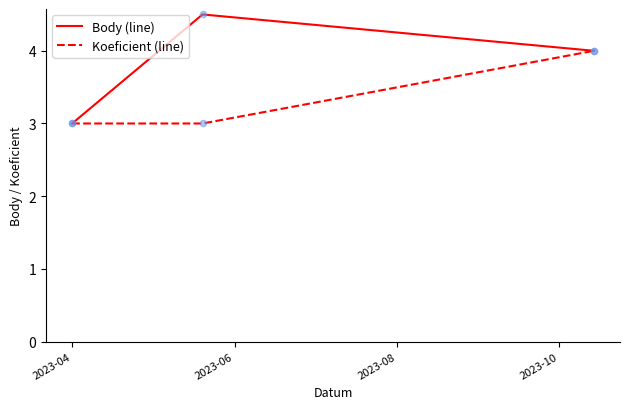

Which series has the largest total across all categories?

Body (line)